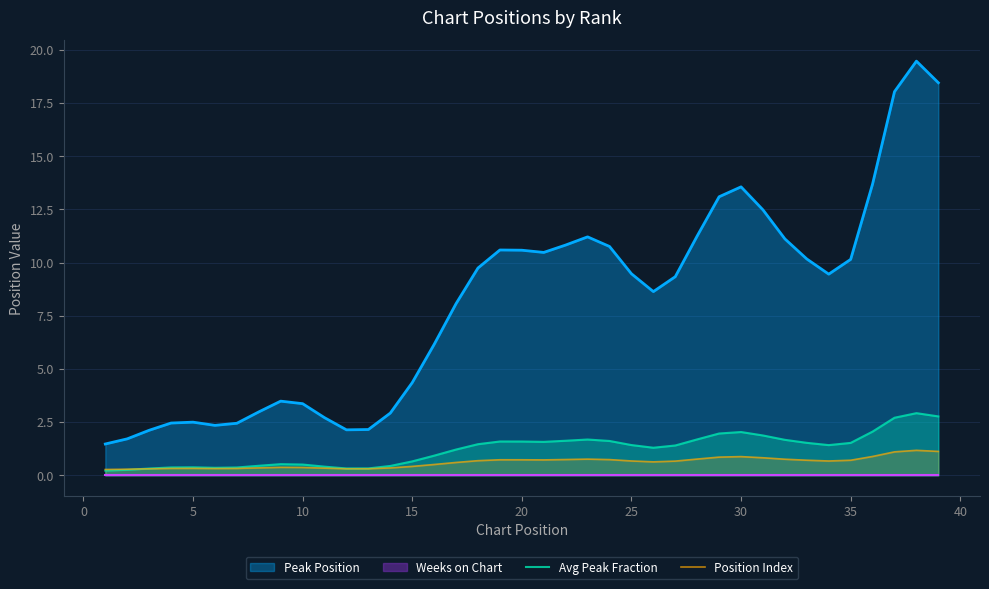

Is it true that Avg Peak Fraction equals 2.0 at 30?

True